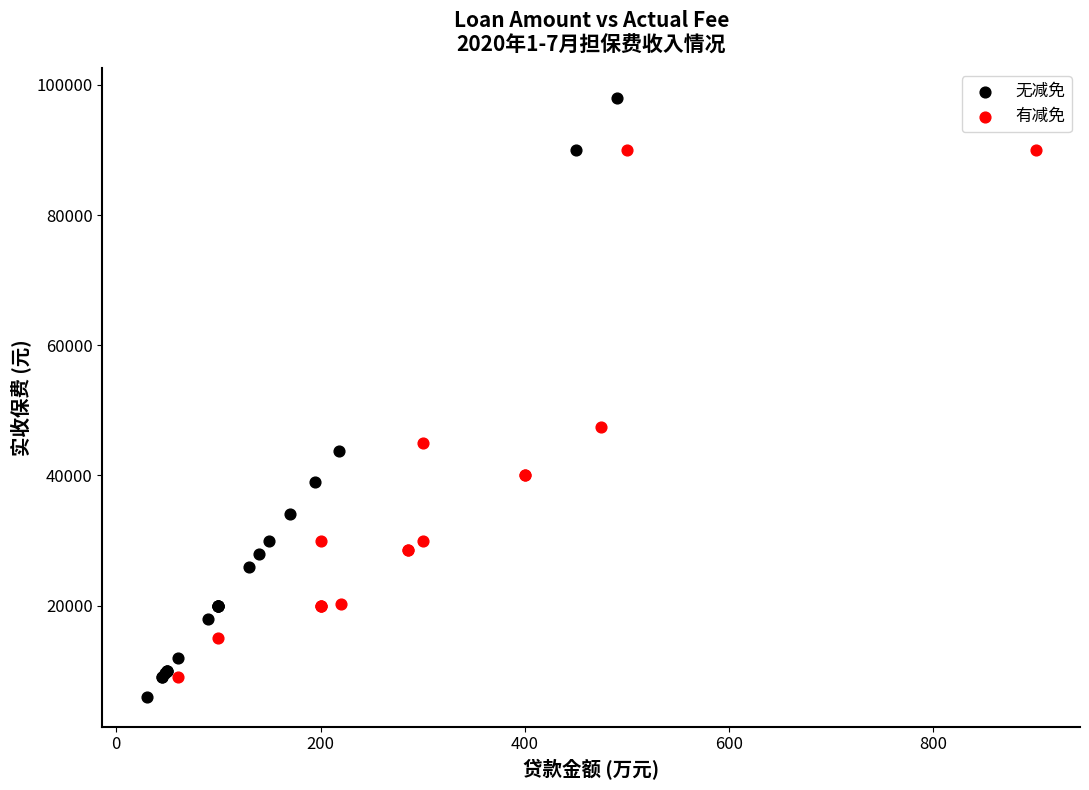

Which series has the widest spread of Y values?

无减免